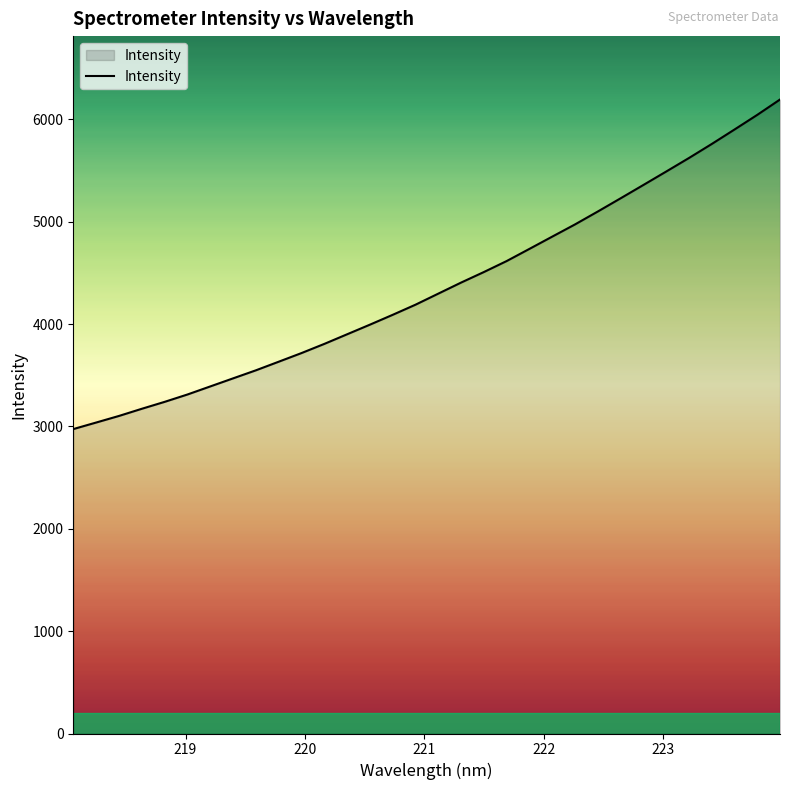

Reading left to right, transcribe all the data shown in this chart.

2973.6	3037.4	3101.8	3171.7	3239.4	3311.2	3390.0	3468.8	3547.4	3631.5	3716.0	3805.5	3899.5	3993.4	4089.7	4188.6	4296.6	4404.6	4507.6	4615.0	4733.9	4853.6	4972.8	5098.9	5227.8	5357.9	5489.1	5621.3	5758.2	5899.6	6042.8	6192.9